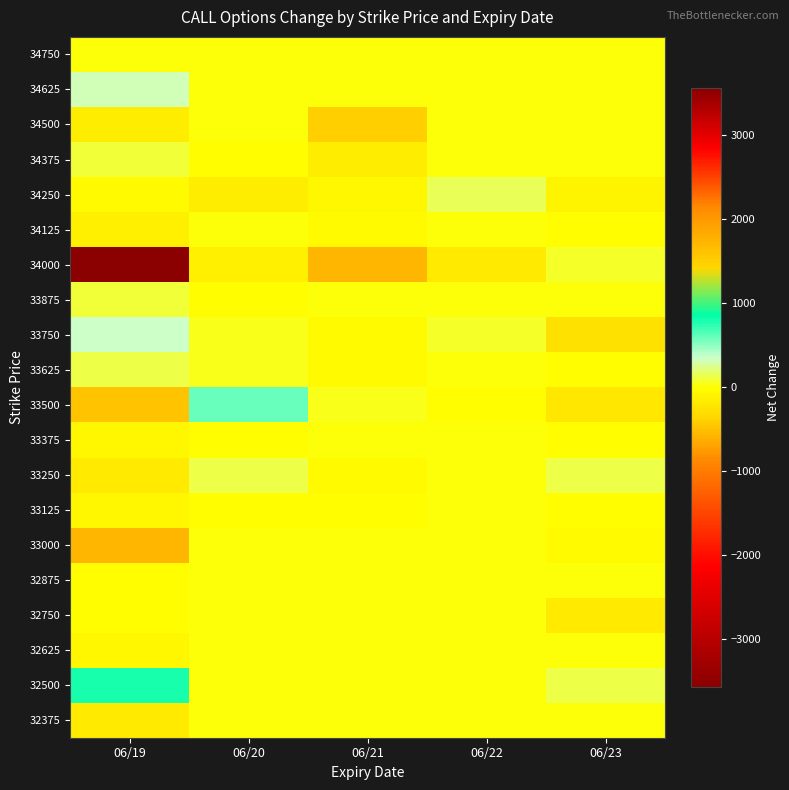

How many data points does each series have?

5